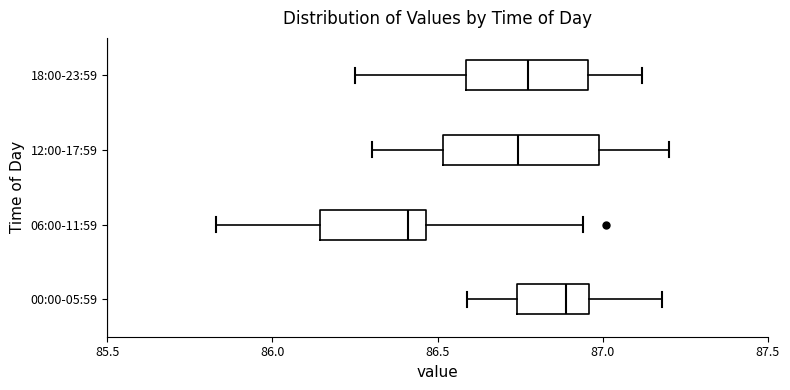

Reading bottom to top, read every box against the x-axis: the position of its median line, the range the box covers, and the ends of its whiskers. The values are not printed on the chart, so give them approximately, as read against the axis.

00:00-05:59: median 86.90, box 86.75 to 86.95, whiskers 86.60 to 87.20
06:00-11:59: median 86.40, box 86.15 to 86.45, whiskers 85.85 to 86.95
12:00-17:59: median 86.75, box 86.50 to 87.00, whiskers 86.30 to 87.20
18:00-23:59: median 86.80, box 86.60 to 86.95, whiskers 86.25 to 87.10